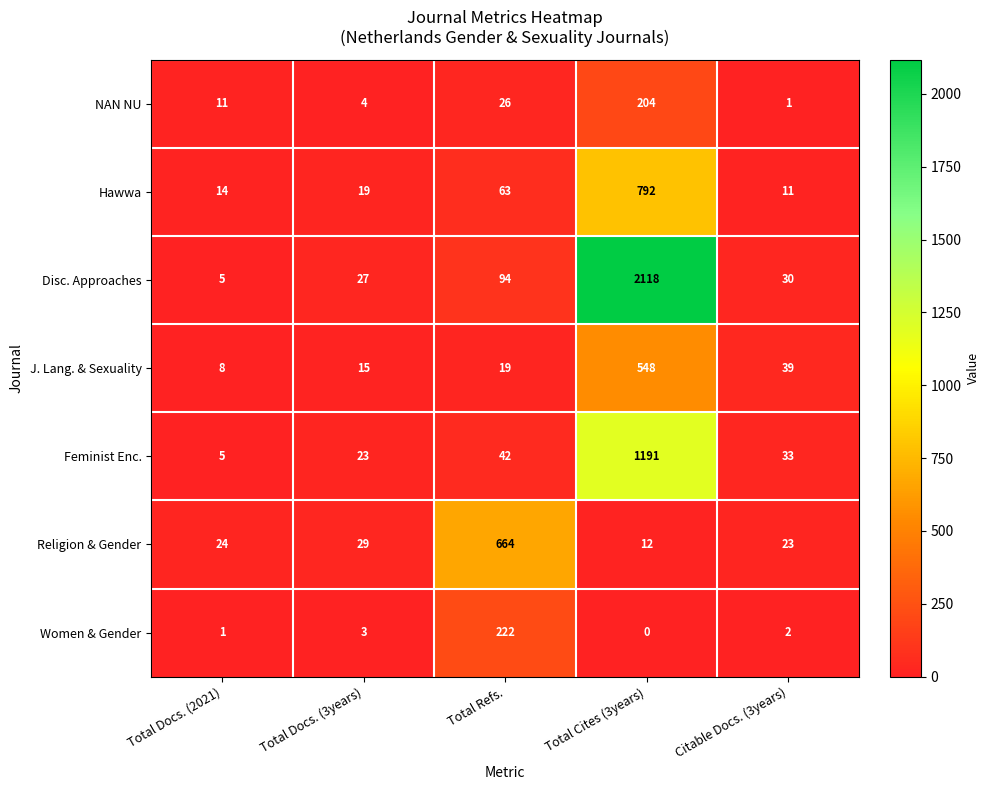

Which label corresponds to the smallest value in the chart?

Total Cites (3years)